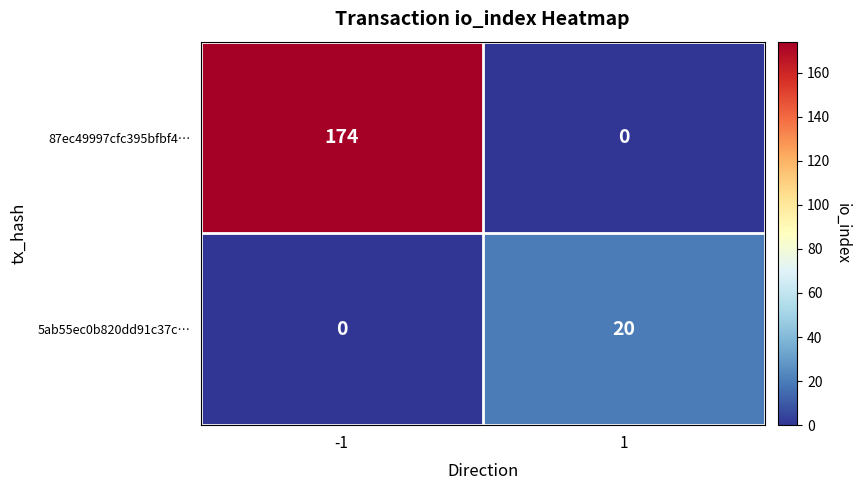

What is the sum of the 87ec49997cfc395bfbf4… values at 1 and -1?

174